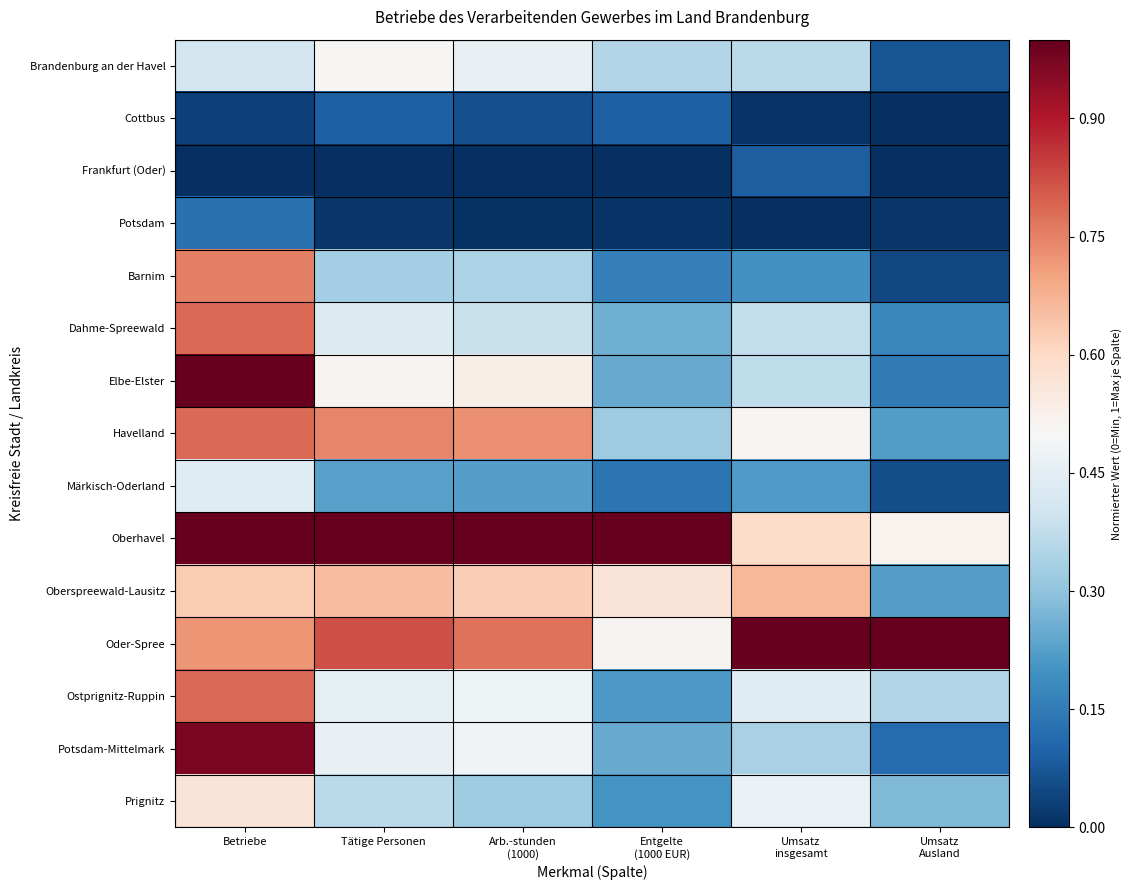

Reading left to right, what are all the values shown in this chart?

Brandenburg an der Havel: Betriebe=0.4	Tätige Personen=0.5	Arb.-stunden
(1000)=0.5	Entgelte
(1000 EUR)=0.4	Umsatz
insgesamt=0.4	Umsatz
Ausland=0.1
Cottbus: Betriebe=0.0	Tätige Personen=0.1	Arb.-stunden
(1000)=0.1	Entgelte
(1000 EUR)=0.1	Umsatz
insgesamt=0.0	Umsatz
Ausland=0.0
Frankfurt (Oder): Betriebe=0.0	Tätige Personen=0.0	Arb.-stunden
(1000)=0.0	Entgelte
(1000 EUR)=0.0	Umsatz
insgesamt=0.1	Umsatz
Ausland=0.0
Potsdam: Betriebe=0.1	Tätige Personen=0.0	Arb.-stunden
(1000)=0.0	Entgelte
(1000 EUR)=0.0	Umsatz
insgesamt=0.0	Umsatz
Ausland=0.0
Barnim: Betriebe=0.8	Tätige Personen=0.3	Arb.-stunden
(1000)=0.3	Entgelte
(1000 EUR)=0.2	Umsatz
insgesamt=0.2	Umsatz
Ausland=0.0
Dahme-Spreewald: Betriebe=0.8	Tätige Personen=0.4	Arb.-stunden
(1000)=0.4	Entgelte
(1000 EUR)=0.3	Umsatz
insgesamt=0.4	Umsatz
Ausland=0.2
Elbe-Elster: Betriebe=1.0	Tätige Personen=0.5	Arb.-stunden
(1000)=0.5	Entgelte
(1000 EUR)=0.2	Umsatz
insgesamt=0.4	Umsatz
Ausland=0.1
Havelland: Betriebe=0.8	Tätige Personen=0.7	Arb.-stunden
(1000)=0.7	Entgelte
(1000 EUR)=0.3	Umsatz
insgesamt=0.5	Umsatz
Ausland=0.2
Märkisch-Oderland: Betriebe=0.4	Tätige Personen=0.2	Arb.-stunden
(1000)=0.2	Entgelte
(1000 EUR)=0.1	Umsatz
insgesamt=0.2	Umsatz
Ausland=0.1
Oberhavel: Betriebe=1.0	Tätige Personen=1.0	Arb.-stunden
(1000)=1.0	Entgelte
(1000 EUR)=1.0	Umsatz
insgesamt=0.6	Umsatz
Ausland=0.5
Oberspreewald-Lausitz: Betriebe=0.6	Tätige Personen=0.7	Arb.-stunden
(1000)=0.6	Entgelte
(1000 EUR)=0.6	Umsatz
insgesamt=0.7	Umsatz
Ausland=0.2
Oder-Spree: Betriebe=0.7	Tätige Personen=0.8	Arb.-stunden
(1000)=0.8	Entgelte
(1000 EUR)=0.5	Umsatz
insgesamt=1.0	Umsatz
Ausland=1.0
Ostprignitz-Ruppin: Betriebe=0.8	Tätige Personen=0.5	Arb.-stunden
(1000)=0.5	Entgelte
(1000 EUR)=0.2	Umsatz
insgesamt=0.4	Umsatz
Ausland=0.4
Potsdam-Mittelmark: Betriebe=1.0	Tätige Personen=0.5	Arb.-stunden
(1000)=0.5	Entgelte
(1000 EUR)=0.2	Umsatz
insgesamt=0.3	Umsatz
Ausland=0.1
Prignitz: Betriebe=0.6	Tätige Personen=0.4	Arb.-stunden
(1000)=0.3	Entgelte
(1000 EUR)=0.2	Umsatz
insgesamt=0.5	Umsatz
Ausland=0.3